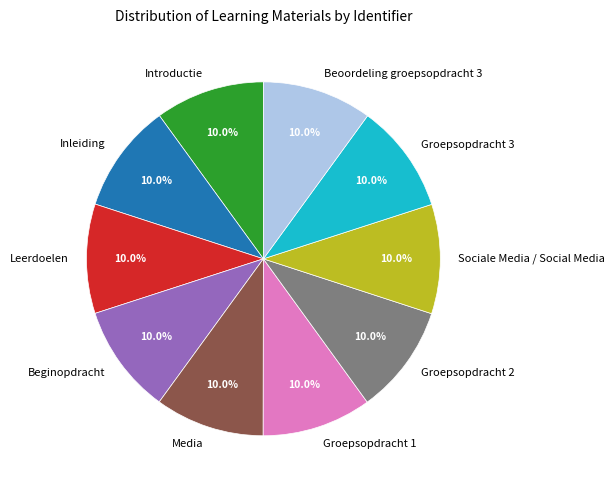

Count the number of slices in the pie.

10